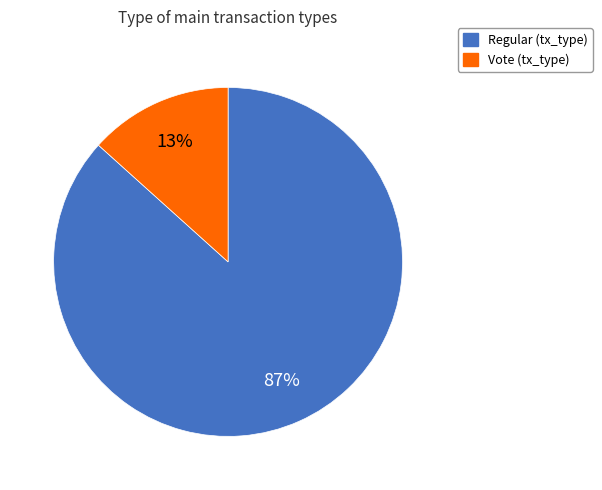

Is there a majority slice in this chart?

Yes